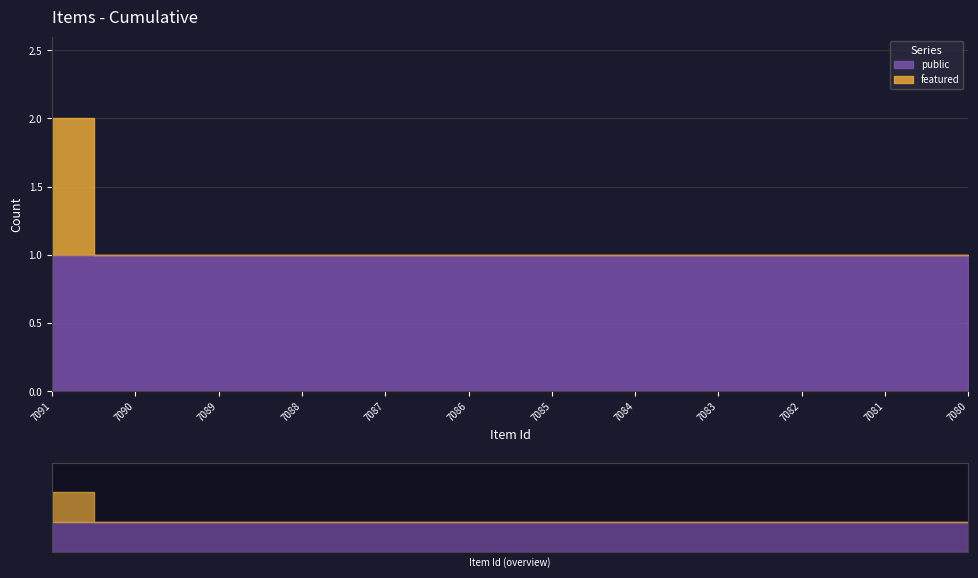

What is the sum of all values?

13